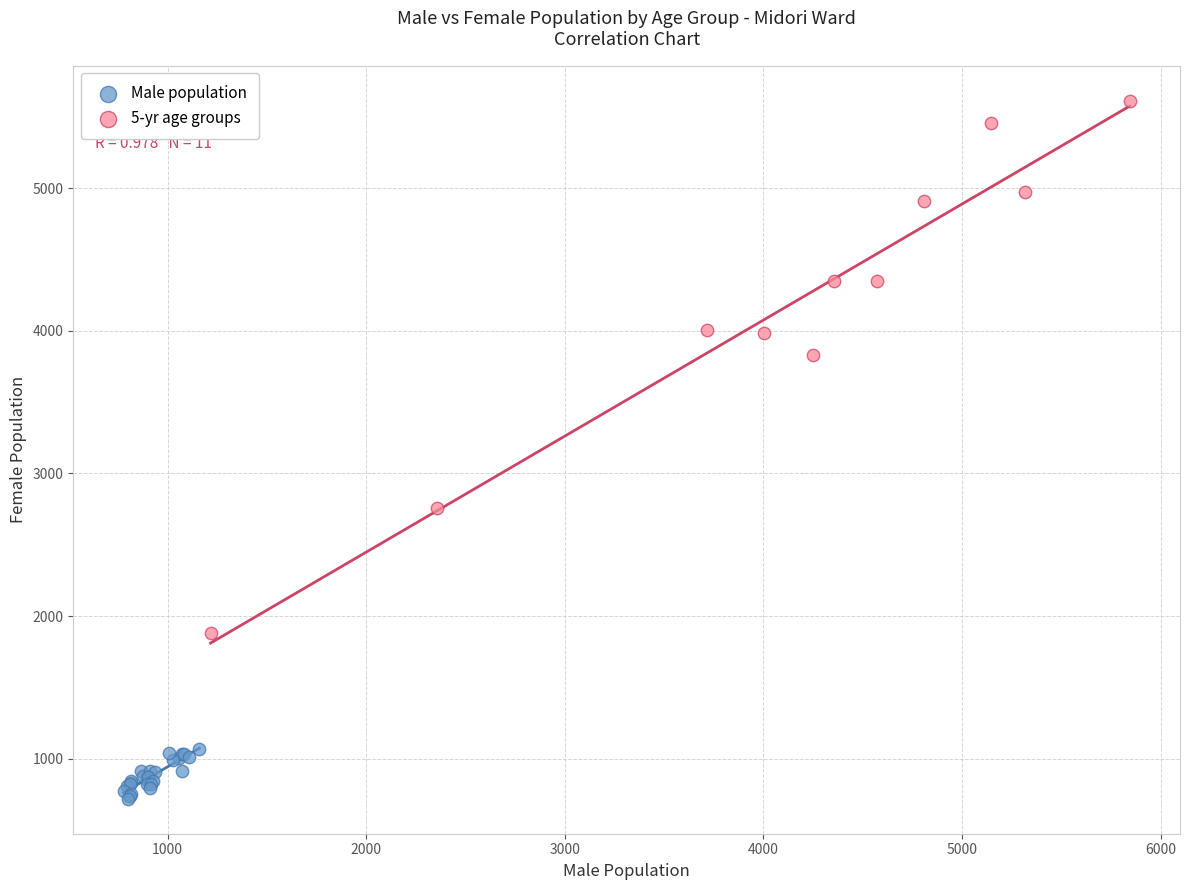

Which series has the widest spread of Y values?

5-yr age groups